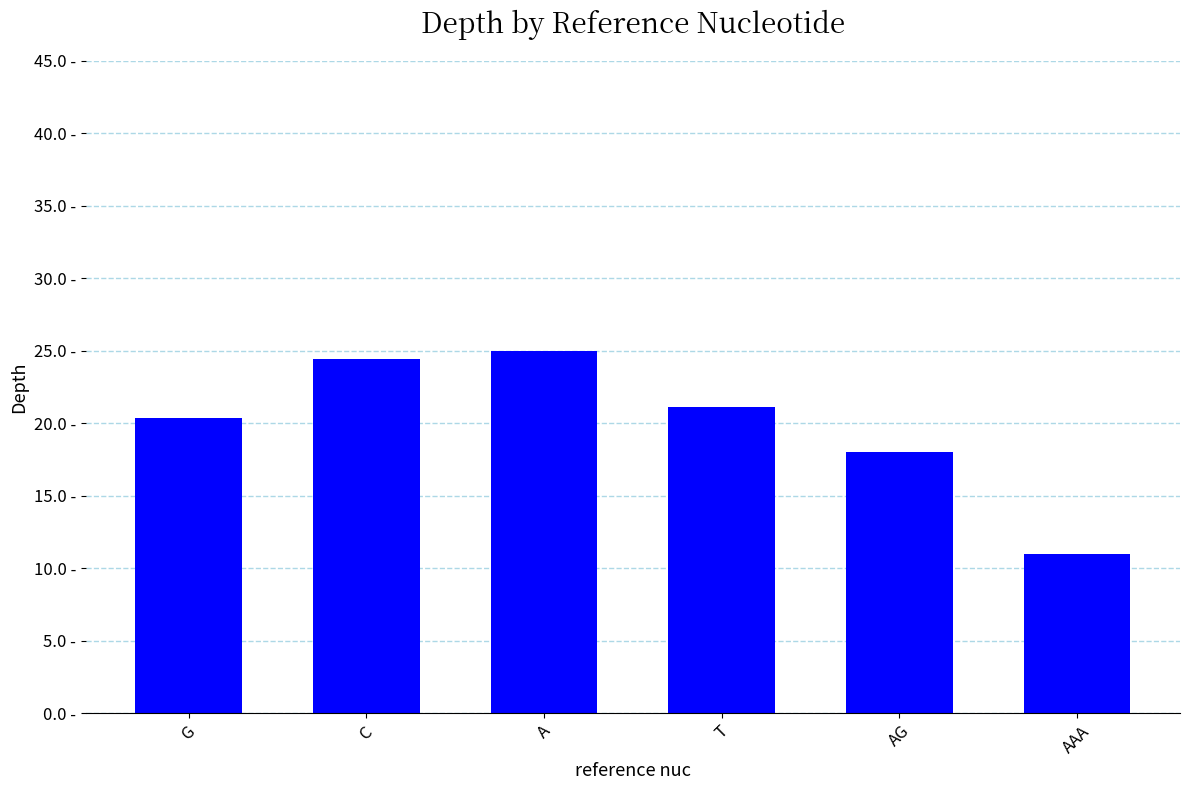

The chart shows a value of 11.1 at AG. True or false?

False